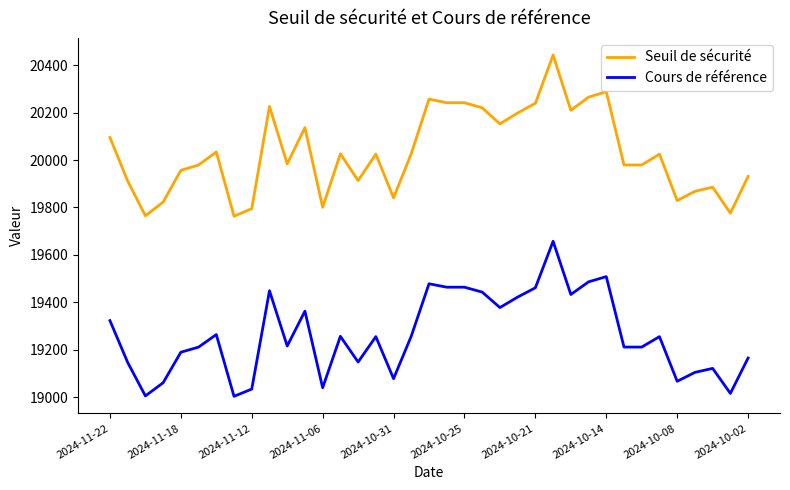

Which series has the largest total across all categories?

Seuil de sécurité